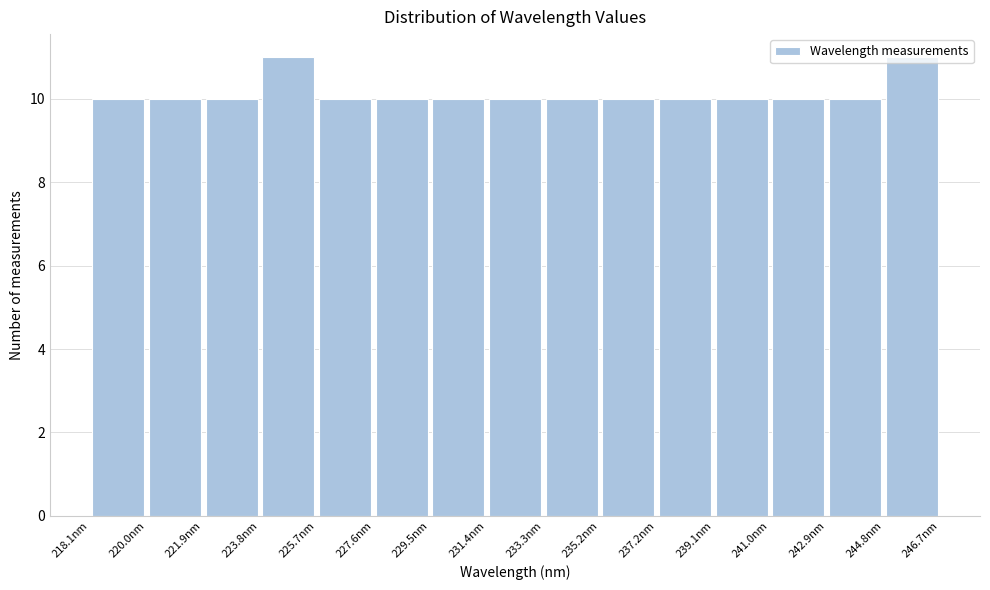

Reading left to right, transcribe this chart: for each bar, give the range it covers on the x-axis and its height. Neither the bar edges nor the heights are printed on the chart, so give them approximately, as read against the axes.

218.0 to 220.0: 10
220.0 to 221.8: 10
221.8 to 223.8: 10
223.8 to 225.6: 11
225.6 to 227.6: 10
227.6 to 229.6: 10
229.6 to 231.4: 10
231.4 to 233.4: 10
233.4 to 235.2: 10
235.2 to 237.2: 10
237.2 to 239.0: 10
239.0 to 241.0: 10
241.0 to 242.8: 10
242.8 to 244.8: 10
244.8 to 246.8: 11